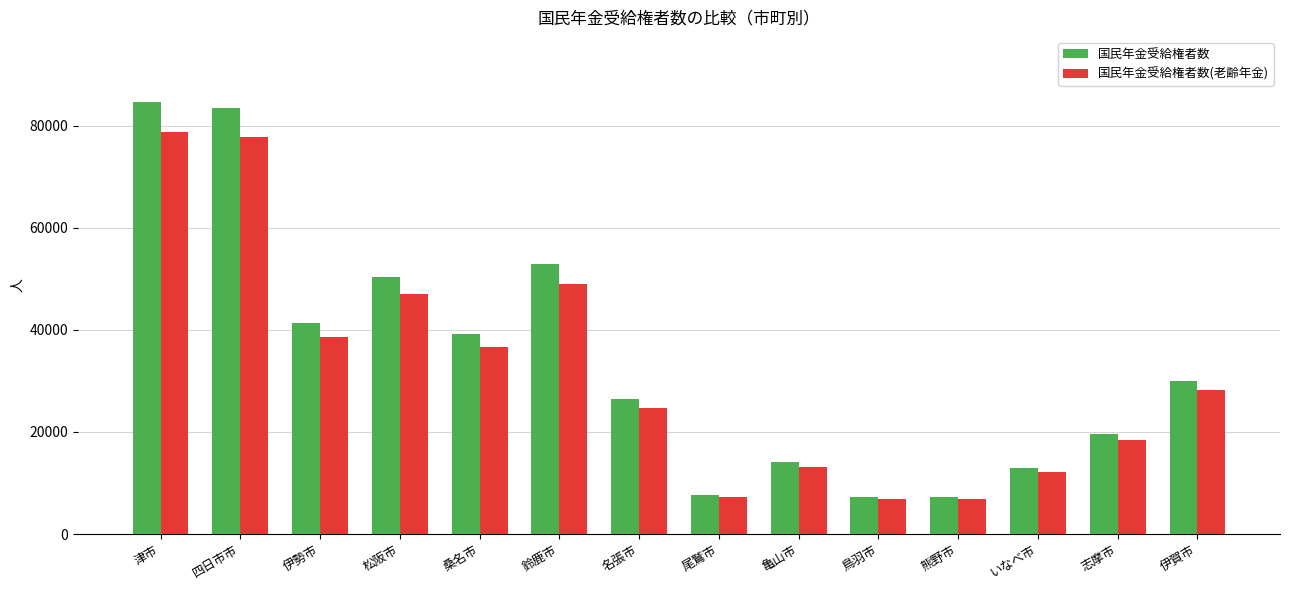

What value does the 国民年金受給権者数 series have at 鈴鹿市?

52873